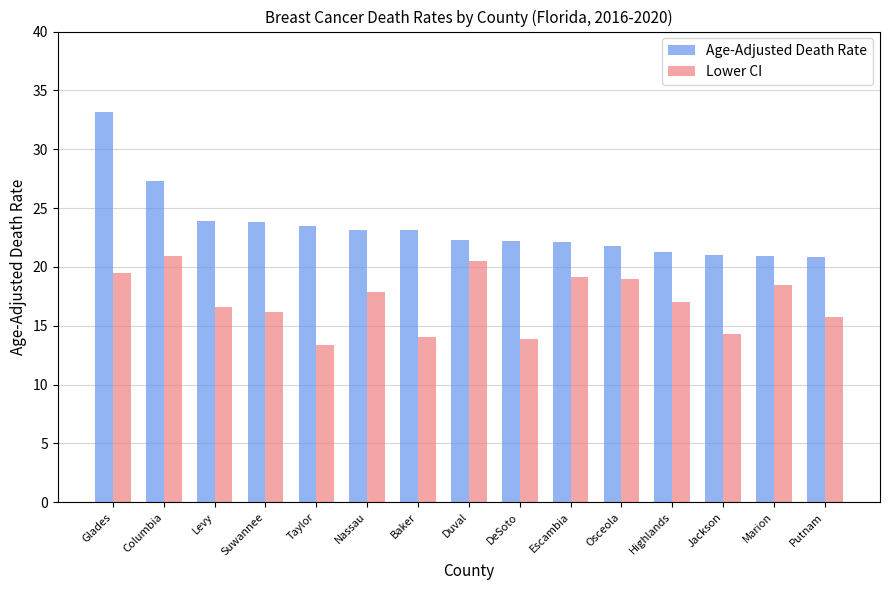

The value of Lower CI at Jackson is 14.3. True or false?

True